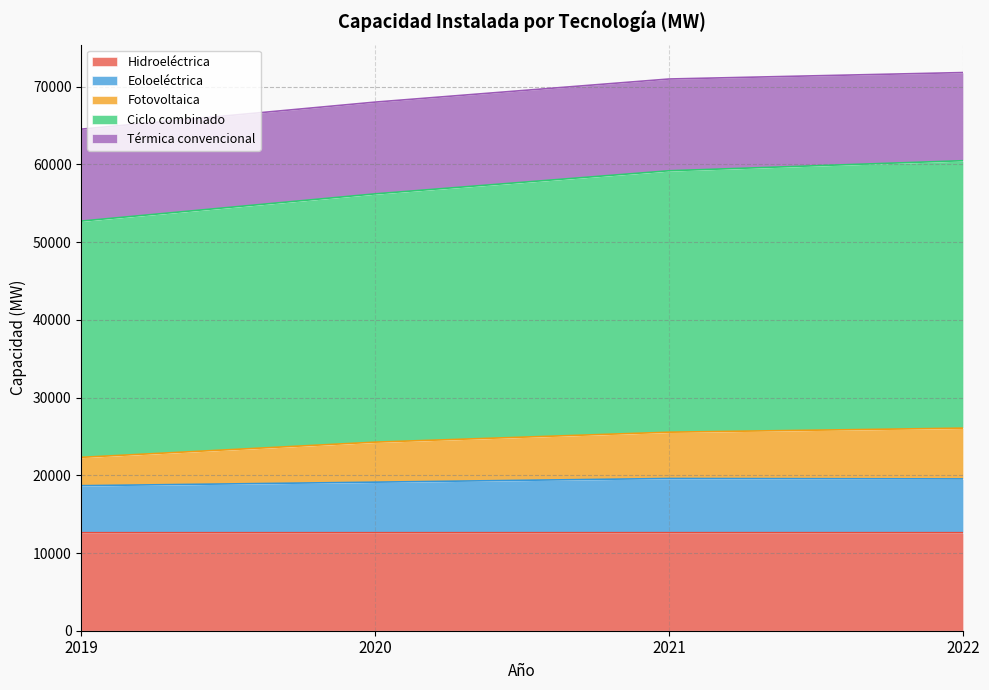

Does the chart have visible grid lines?

Yes